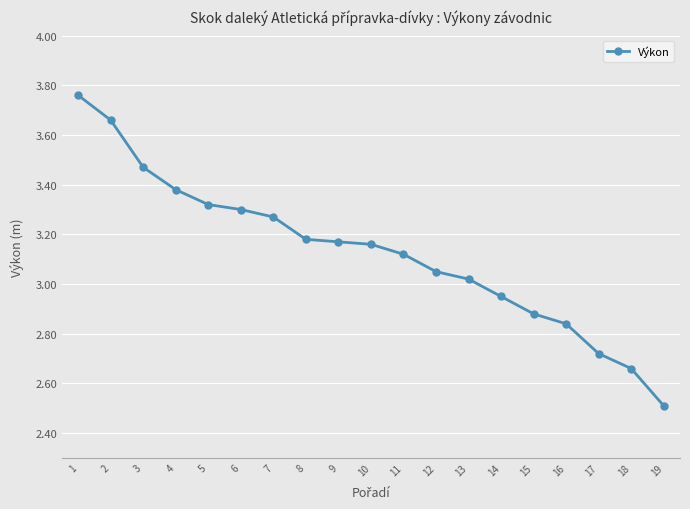

What is the sum of all values?

59.4